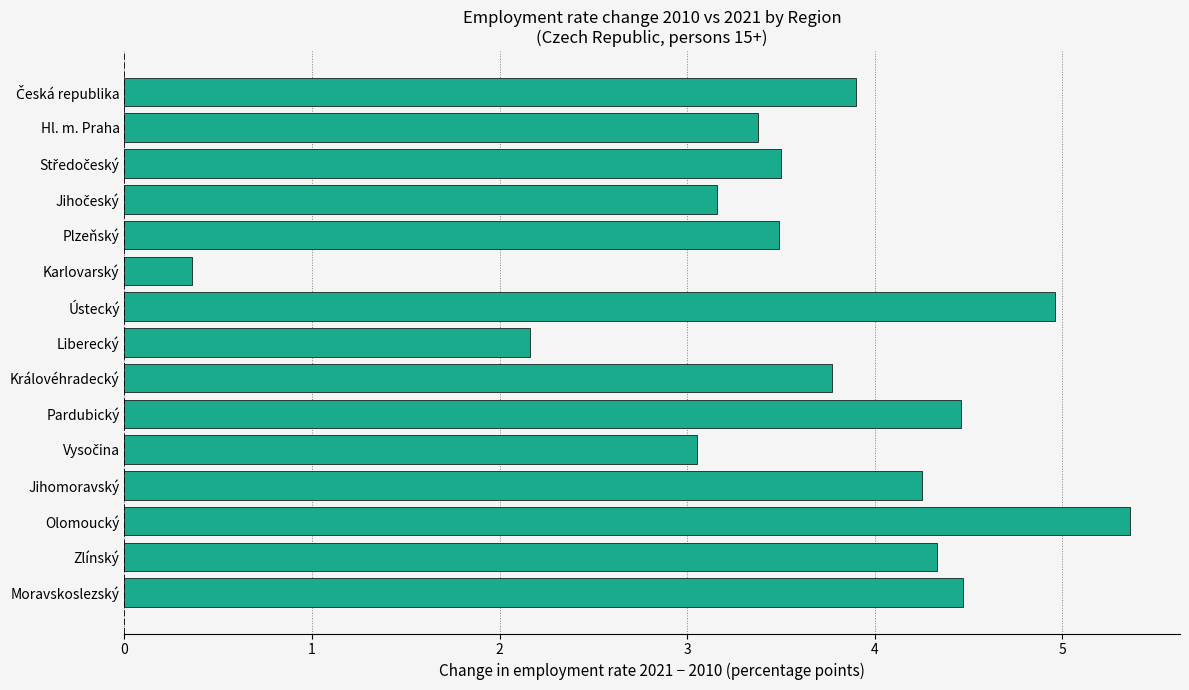

What position from the bottom is Liberecký?

8